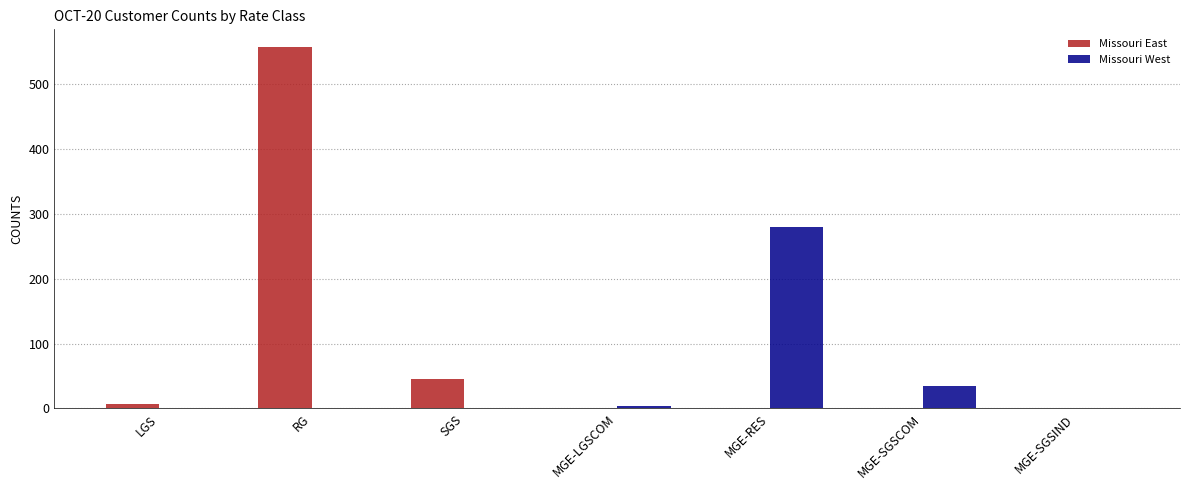

True or false: Missouri East has a value of 192 at MGE-SGSIND.

False